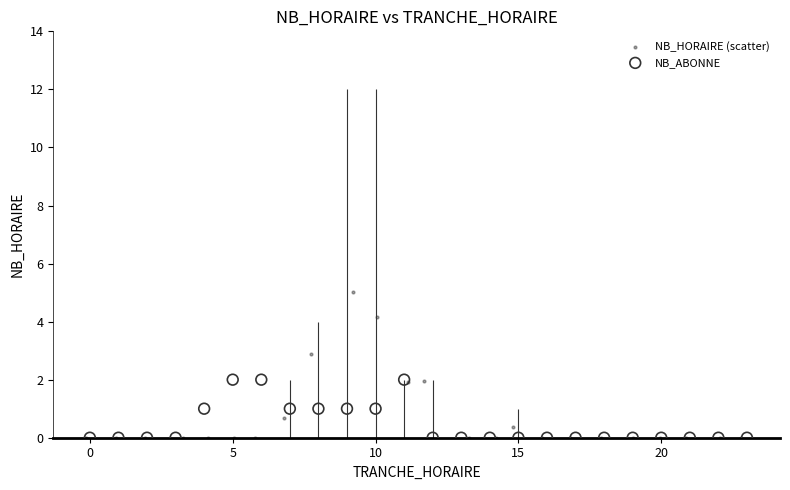

Which series reaches the maximum Y coordinate?

NB_HORAIRE (scatter)